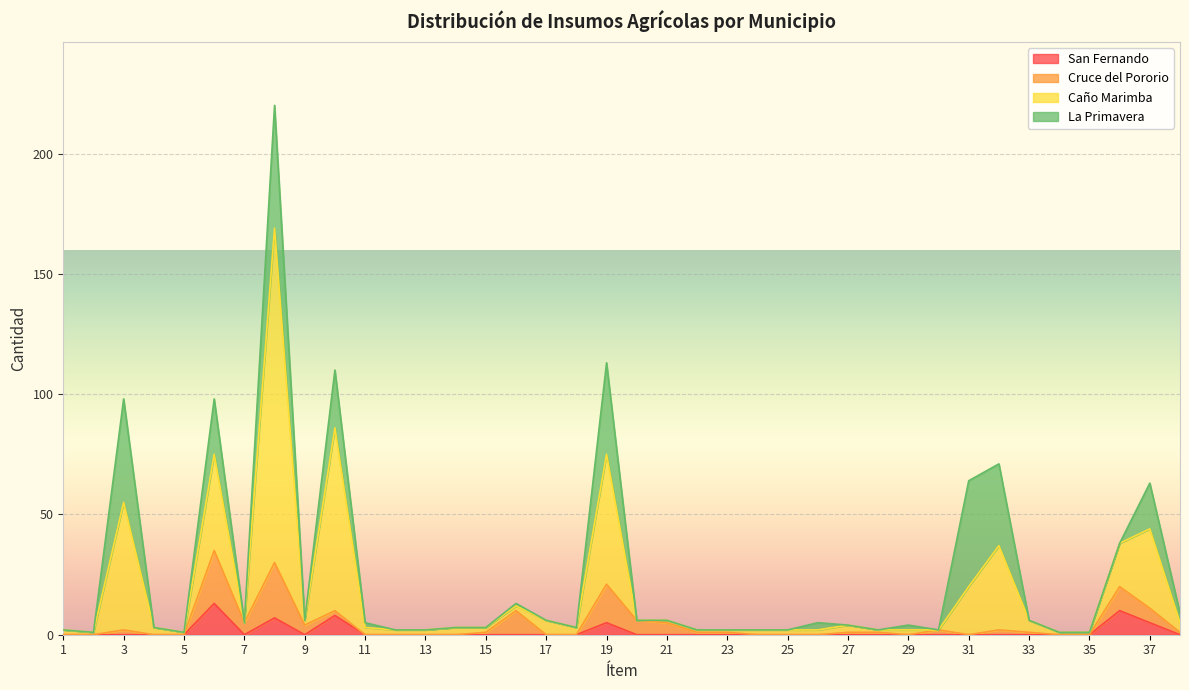

In Caño Marimba, how many points are higher than both neighbors (excluding endpoints)?

9